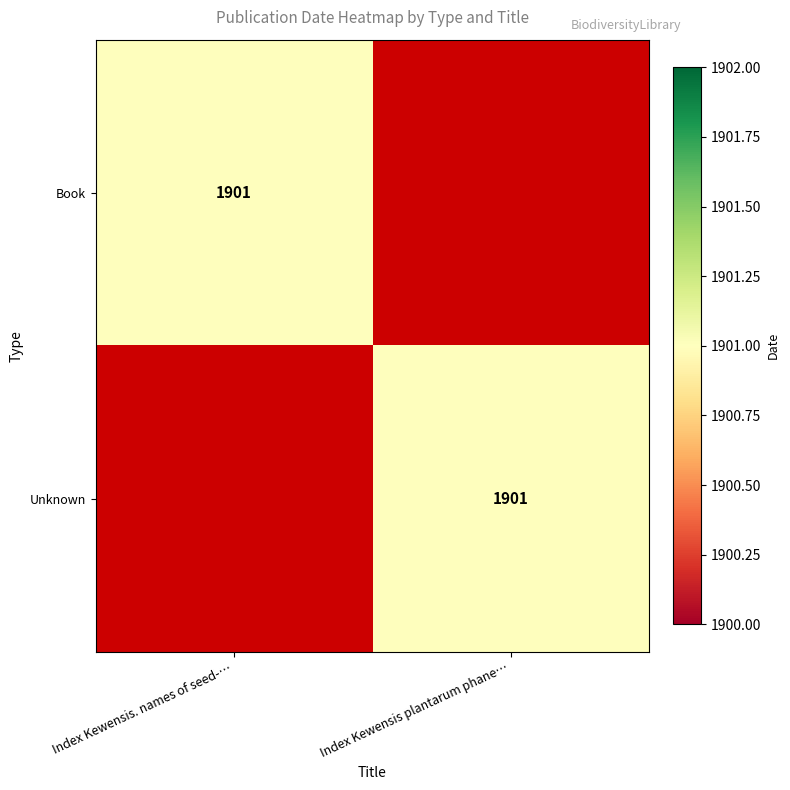

The Book series shows 3376 at Index Kewensis. names of seed-…. True or false?

False